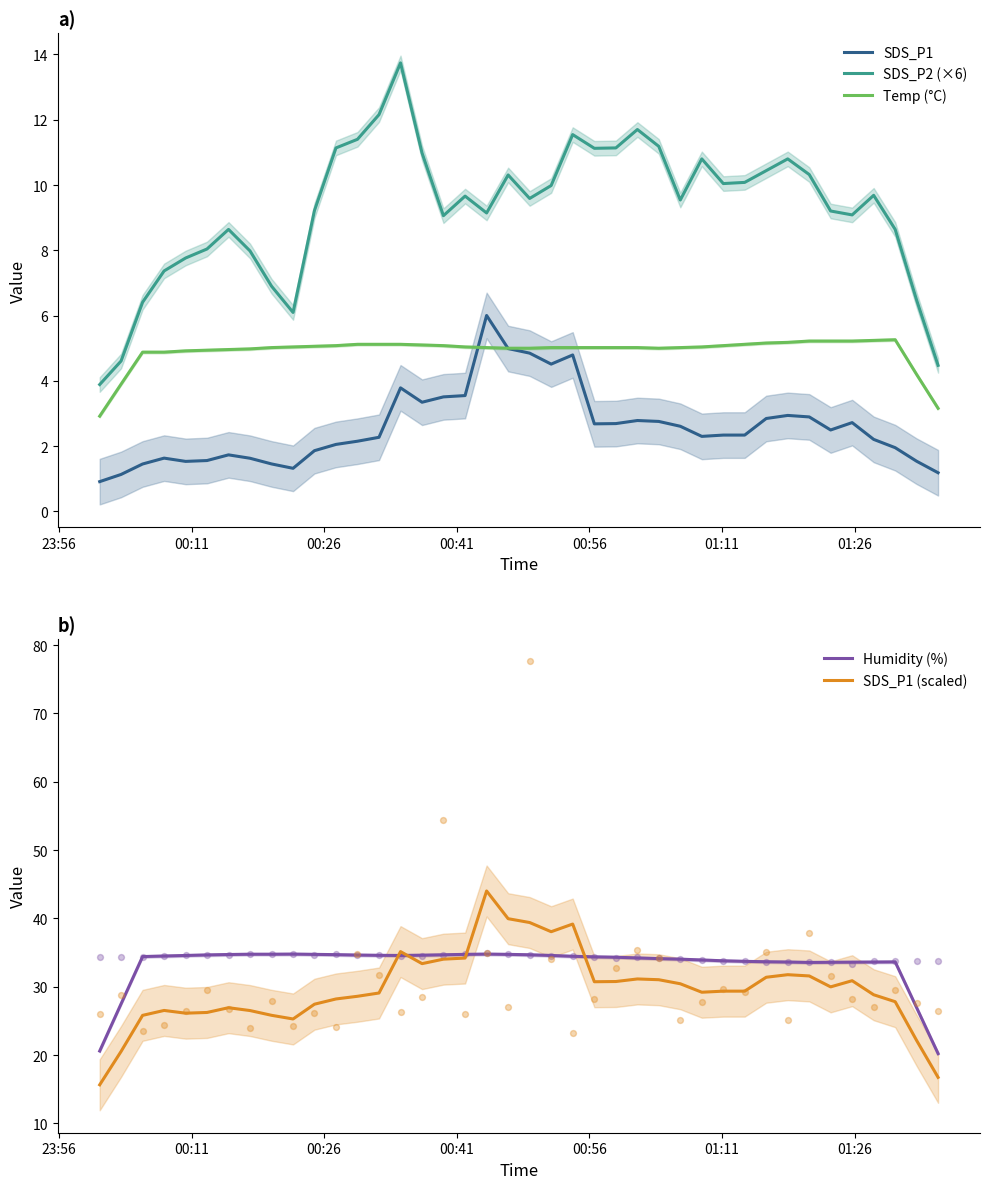

True or false: Temp (°C) and SDS_P2 (×6) cross at least once.

False